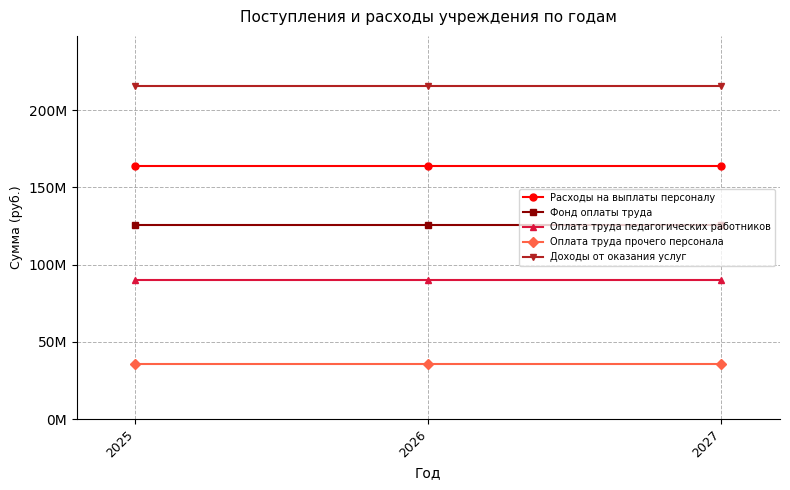

Does the chart display data point markers on the line(s)?

Yes